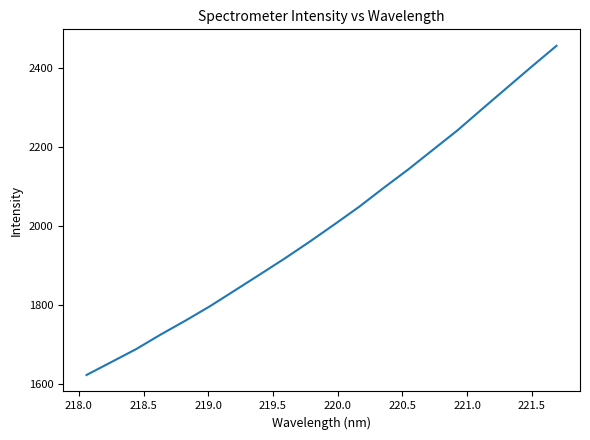

What is the difference between the maximum and minimum values?

832.7